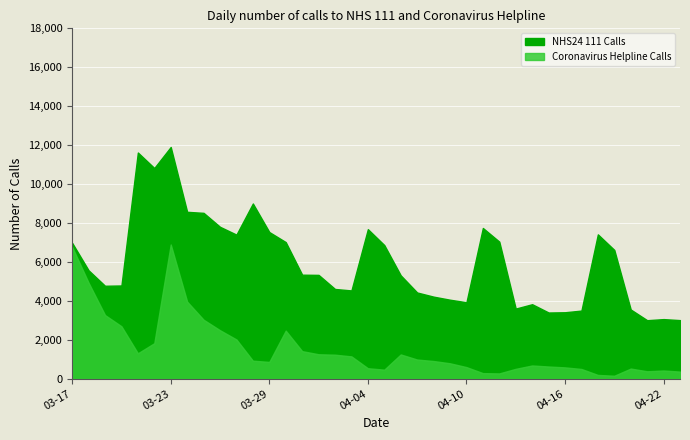

The Coronavirus Helpline Calls series shows 591 at 2020-04-07. True or false?

False